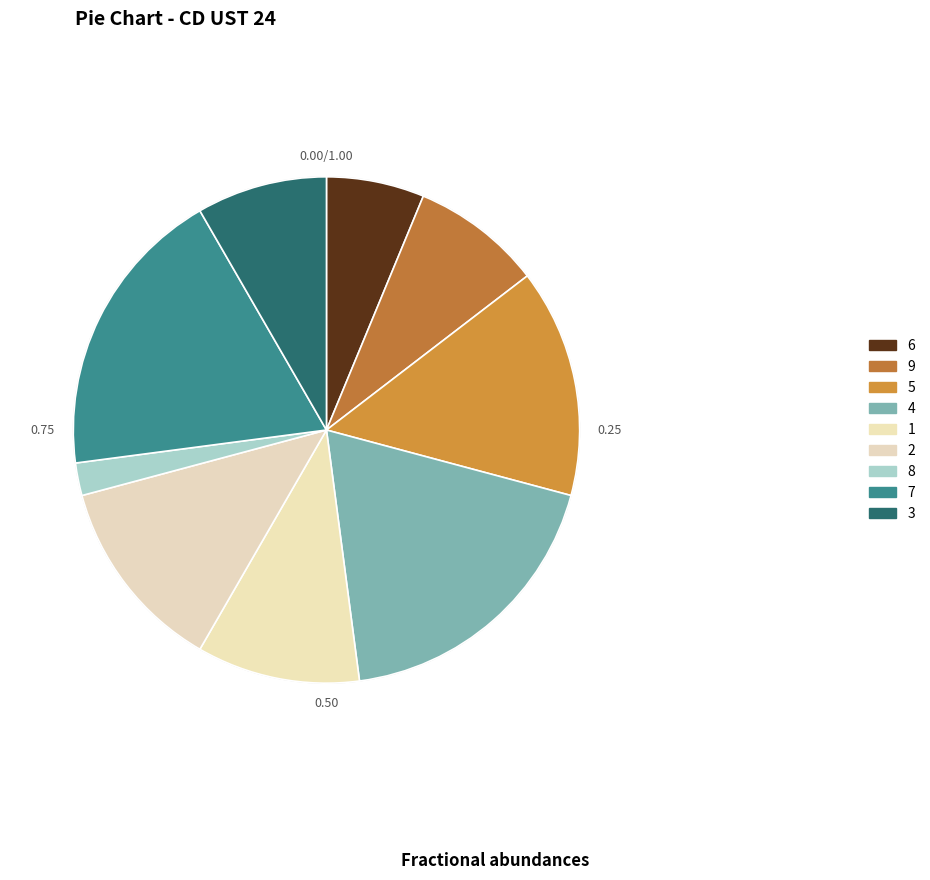

How many segments does this pie chart have?

9